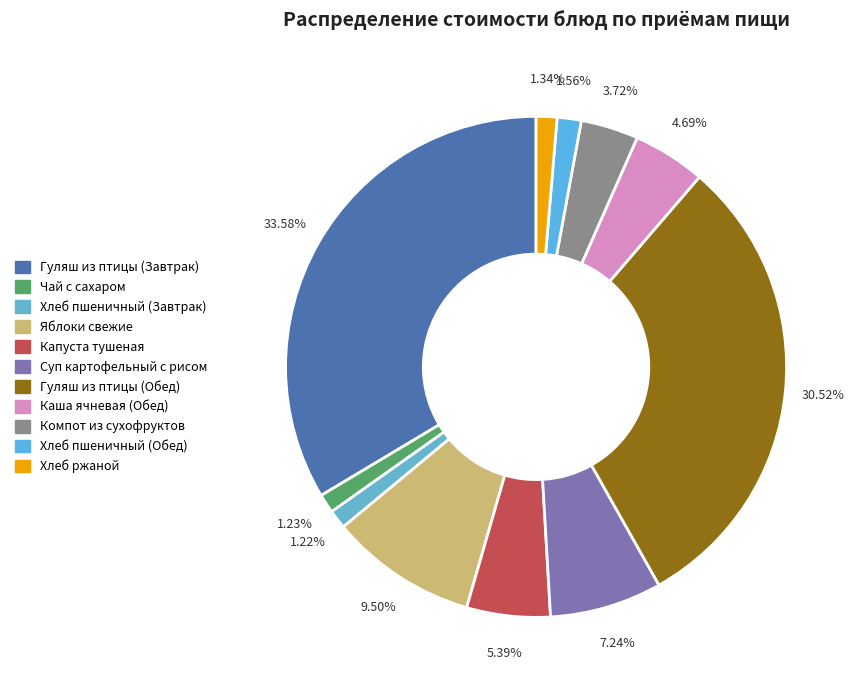

What percentage do Капуста тушеная and Компот из сухофруктов together represent?

9.1%